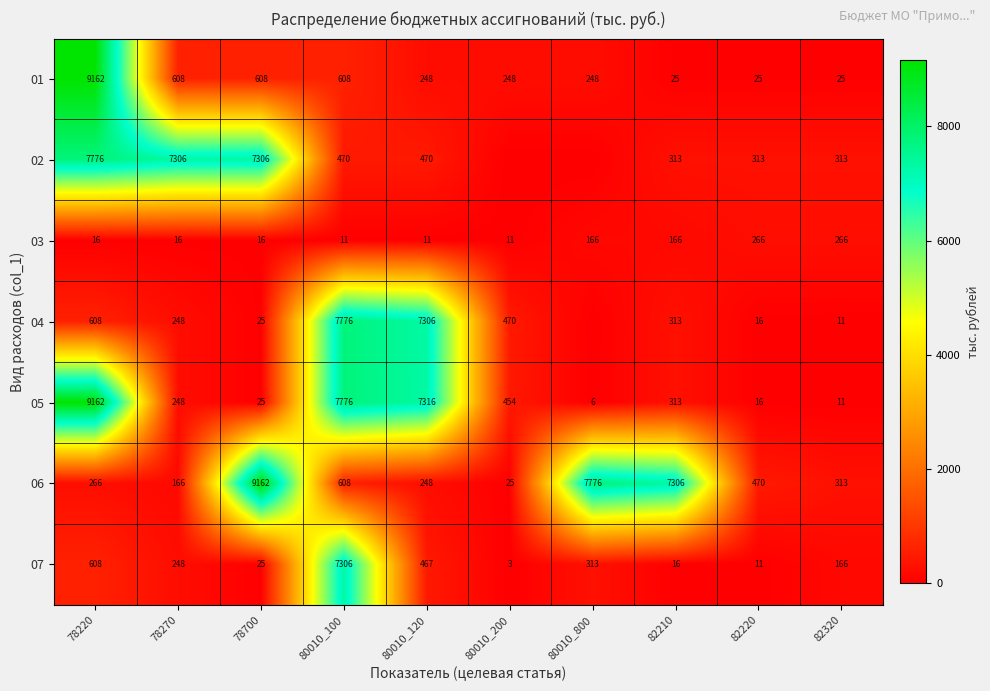

Where is 06 nearest to the value 4593?

82210